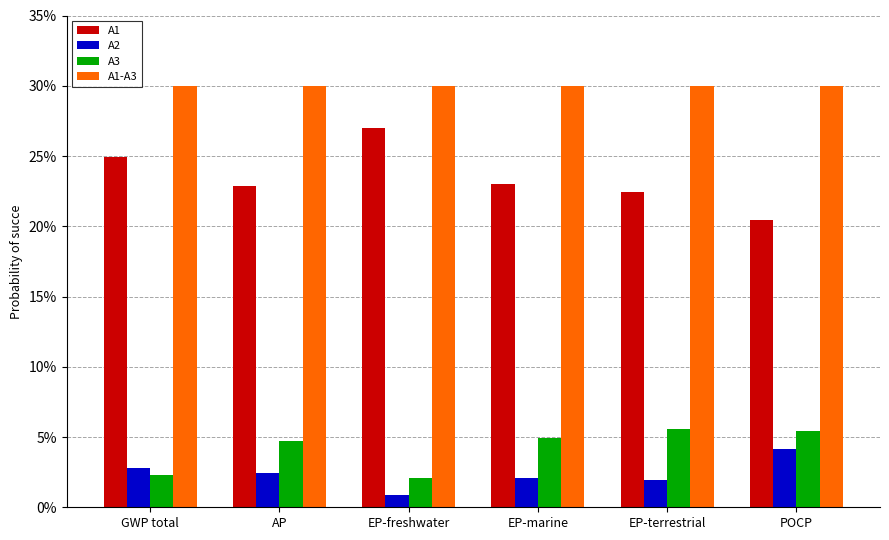

Count the number of data series in this chart.

4